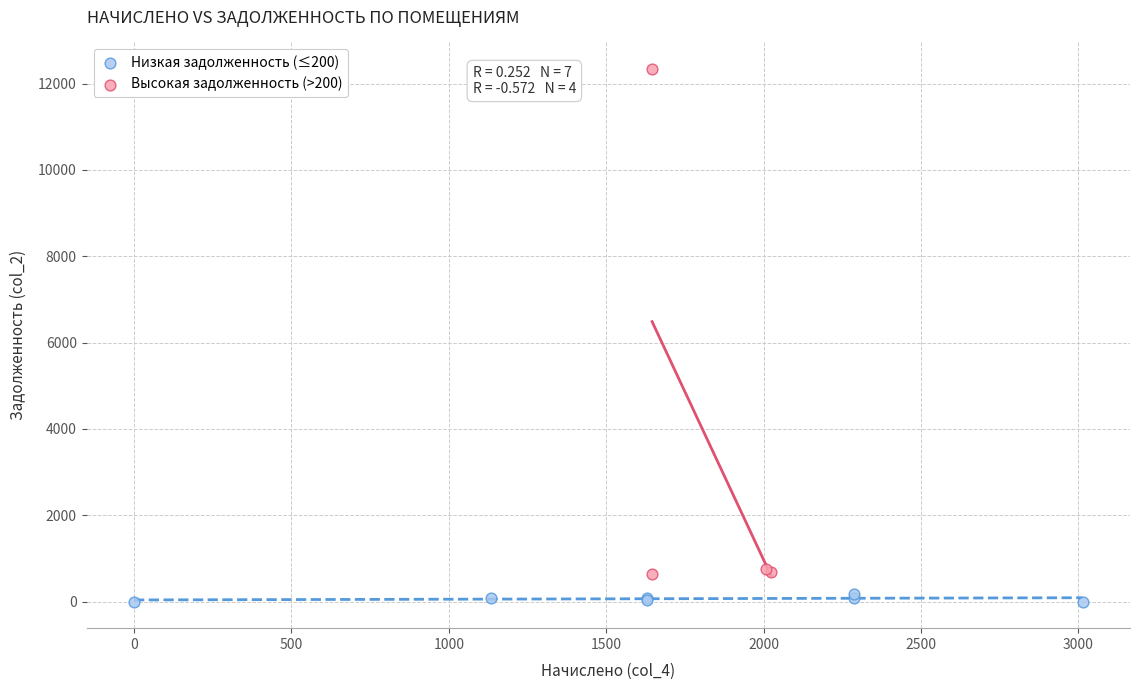

Which series contains the highest Y value?

Высокая задолженность (>200)